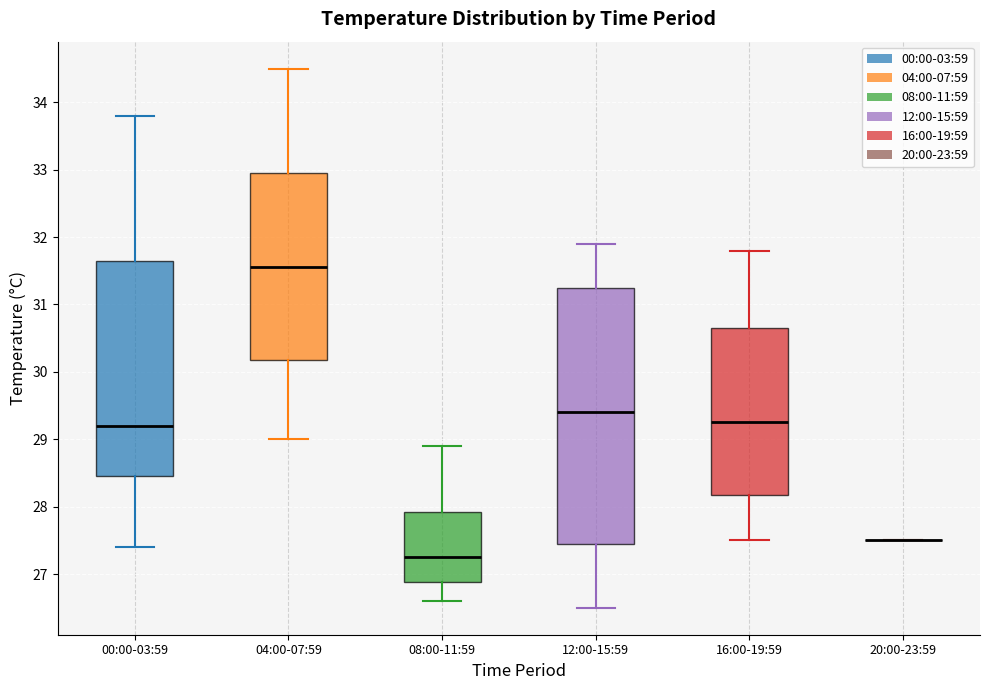

Reading left to right, transcribe this box plot: for each box, give where its median line is, the range the box spans, and where its two whiskers end, as read against the y-axis. The values are not printed on the chart, so give them approximately, as read against the axis.

00:00-03:59: median 29.2, box 28.5 to 31.7, whiskers 27.4 to 33.8
04:00-07:59: median 31.6, box 30.2 to 33.0, whiskers 29.0 to 34.5
08:00-11:59: median 27.3, box 26.9 to 27.9, whiskers 26.6 to 28.9
12:00-15:59: median 29.4, box 27.5 to 31.3, whiskers 26.5 to 31.9
16:00-19:59: median 29.3, box 28.2 to 30.7, whiskers 27.5 to 31.8
20:00-23:59: box collapsed to a line at 27.5, whiskers 27.5 to 27.5